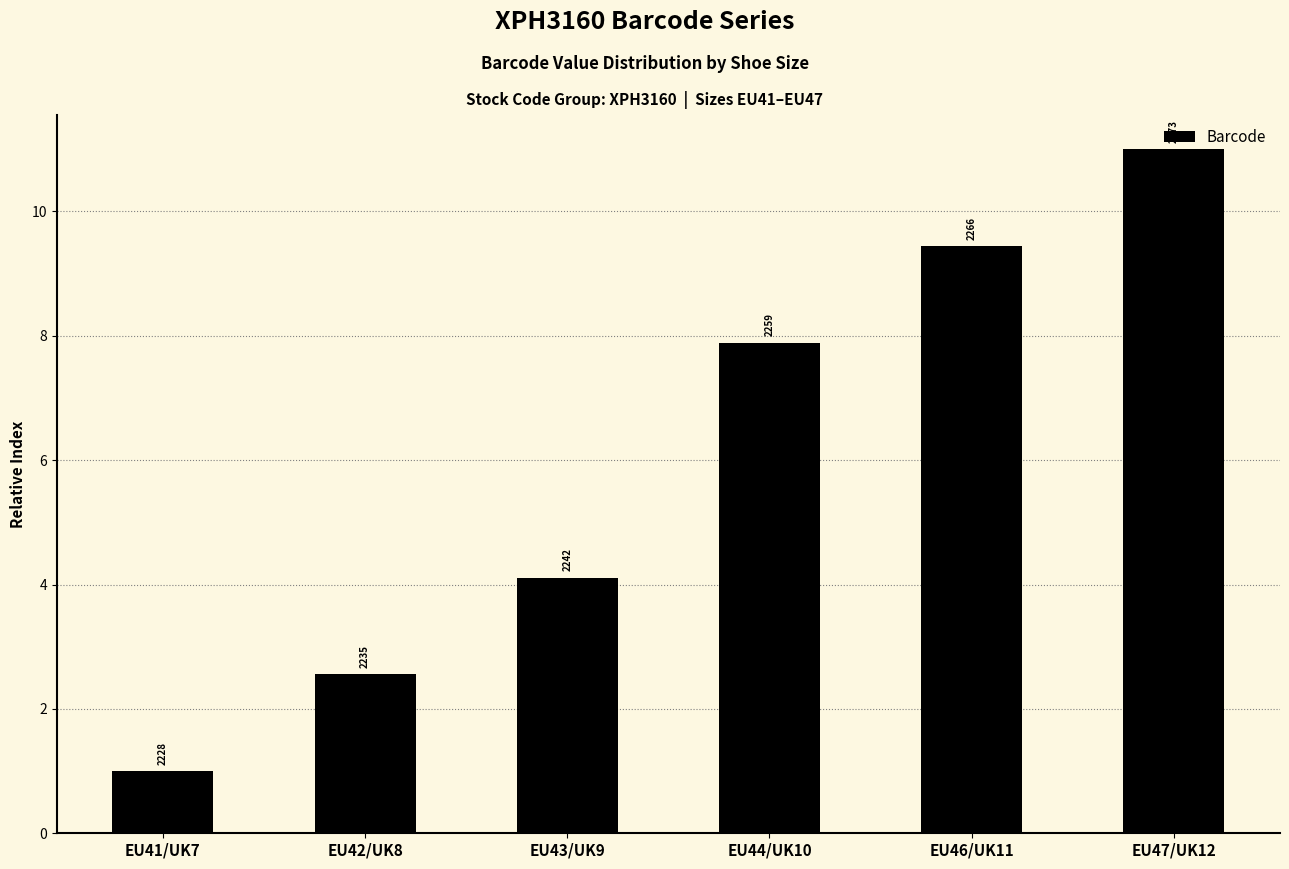

Reading left to right, transcribe all the data shown in this chart.

EU41/UK7=1.0	EU42/UK8=2.6	EU43/UK9=4.1	EU44/UK10=7.9	EU46/UK11=9.4	EU47/UK12=11.0